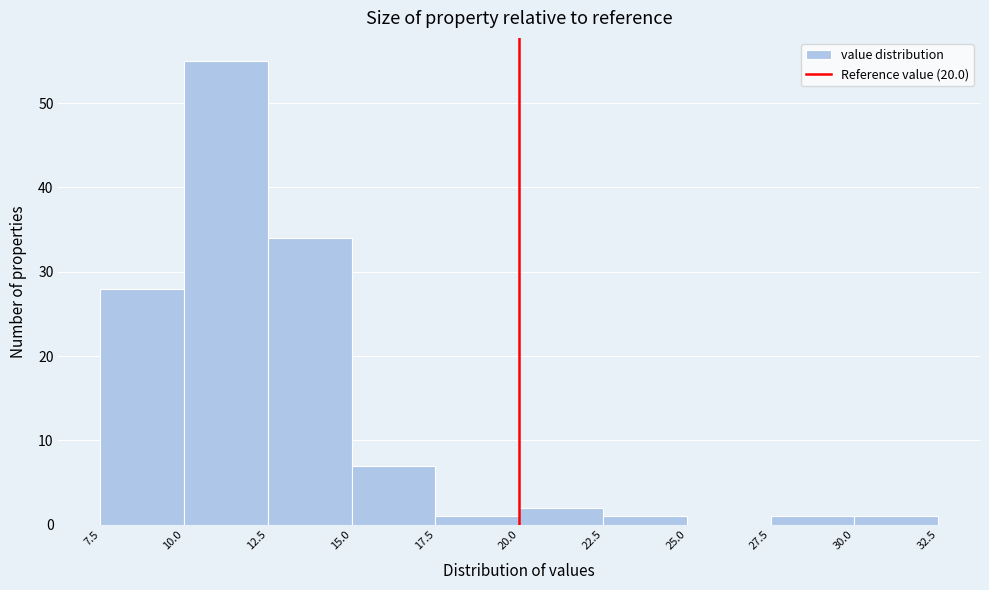

Which range on the x-axis has the tallest bar?

10.0 to 12.5